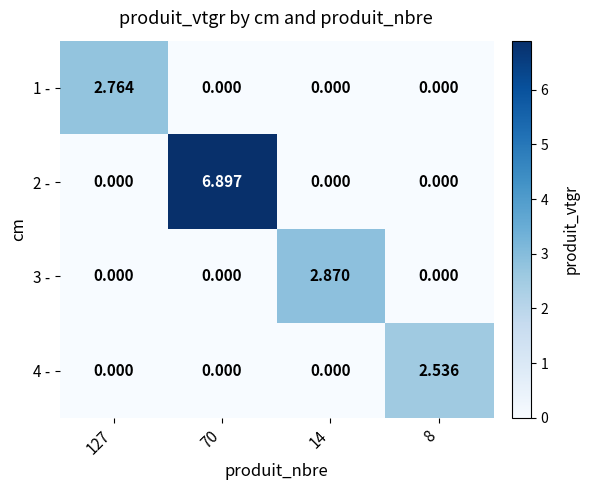

Is the value of 2 - at 8 greater than the value of 4 - at 8?

No